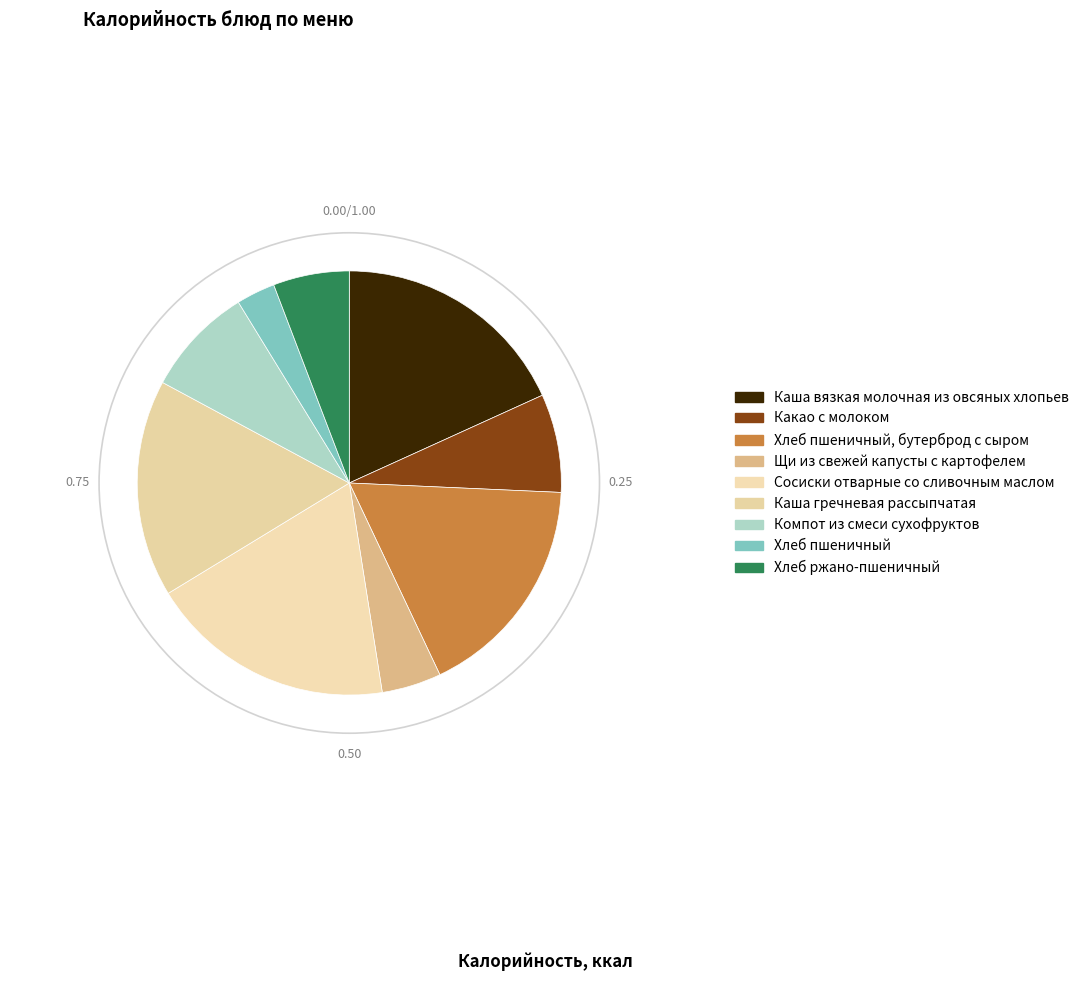

Does any single category account for the majority?

No